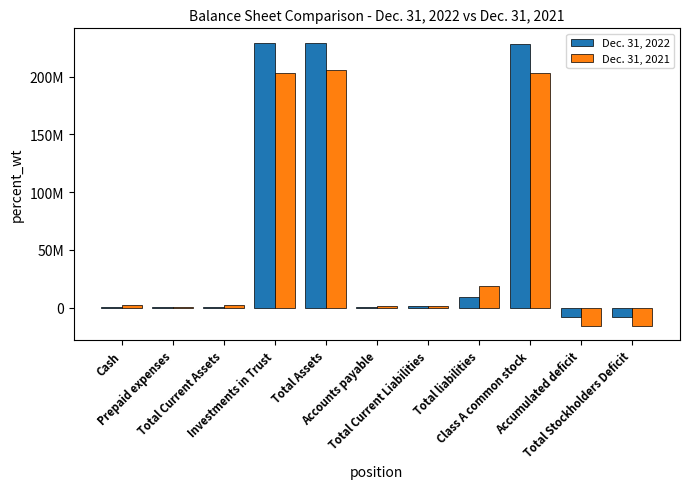

Reading right to left, extract all data points from this chart.

Dec. 31, 2022: -7912183	-7912739	228122408	9425110	1269432	417659	229635335	228961837	673498	368383	305115
Dec. 31, 2021: -15737850	-15738425	203000000	18412190	1827790	1091191	205674340	203000654	2318671	395350	1923321